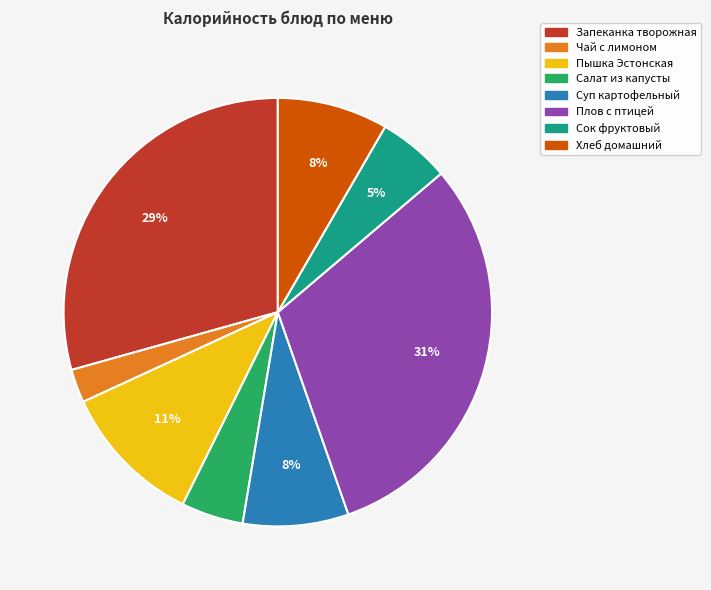

What percentage is the Сок фруктовый slice, to the nearest percent?

5%